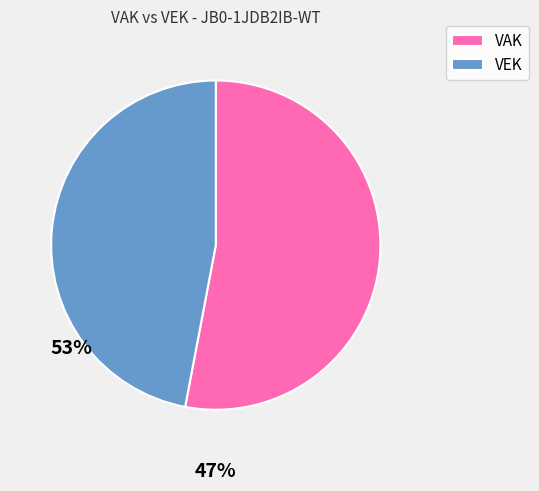

Which has a higher value, VEK or VAK?

VAK